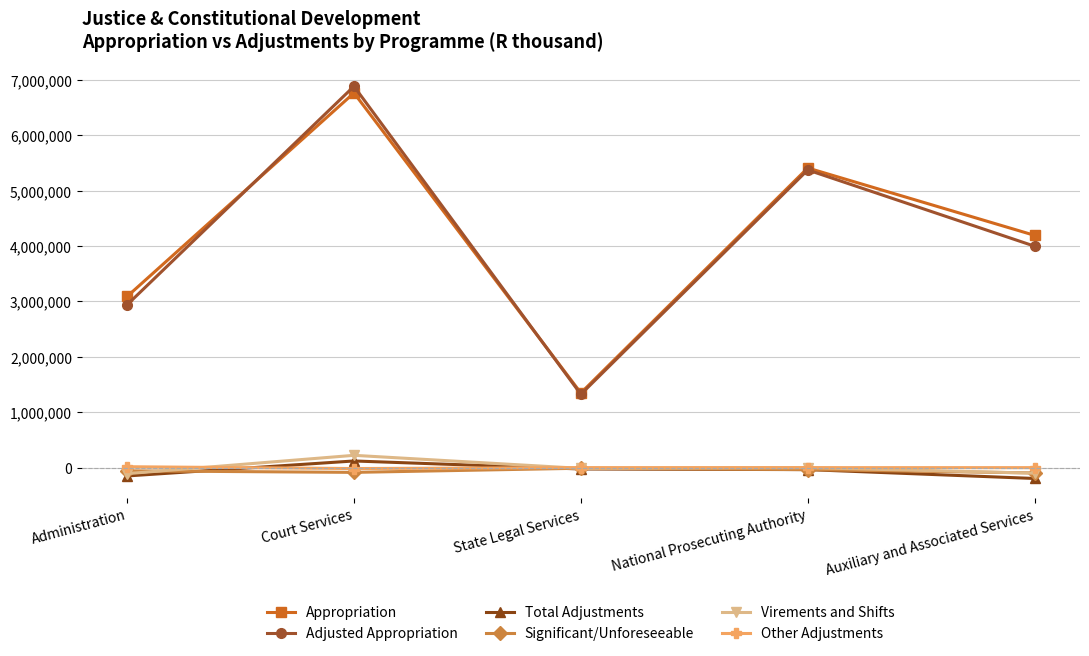

Does the chart have visible grid lines?

Yes